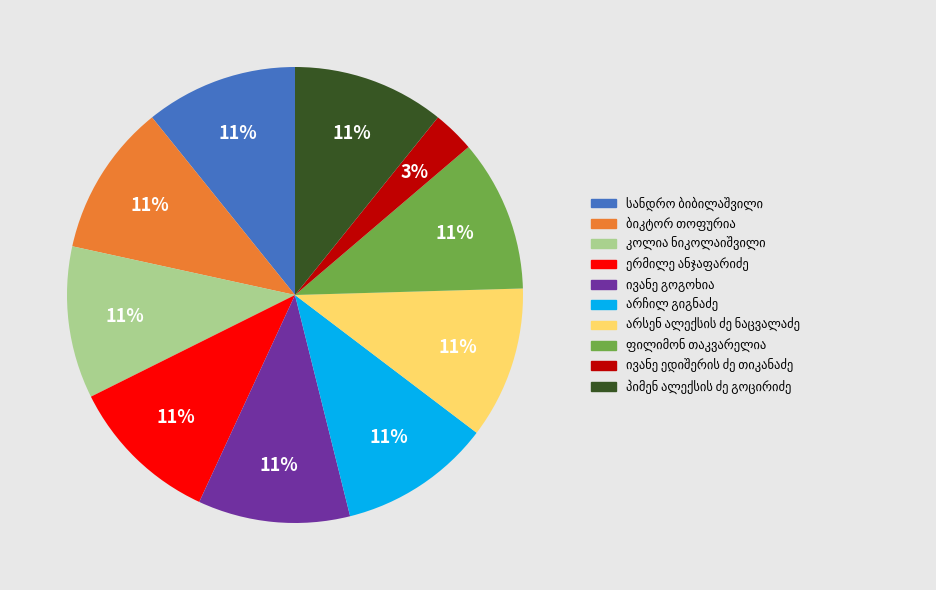

Count the number of slices in the pie.

10